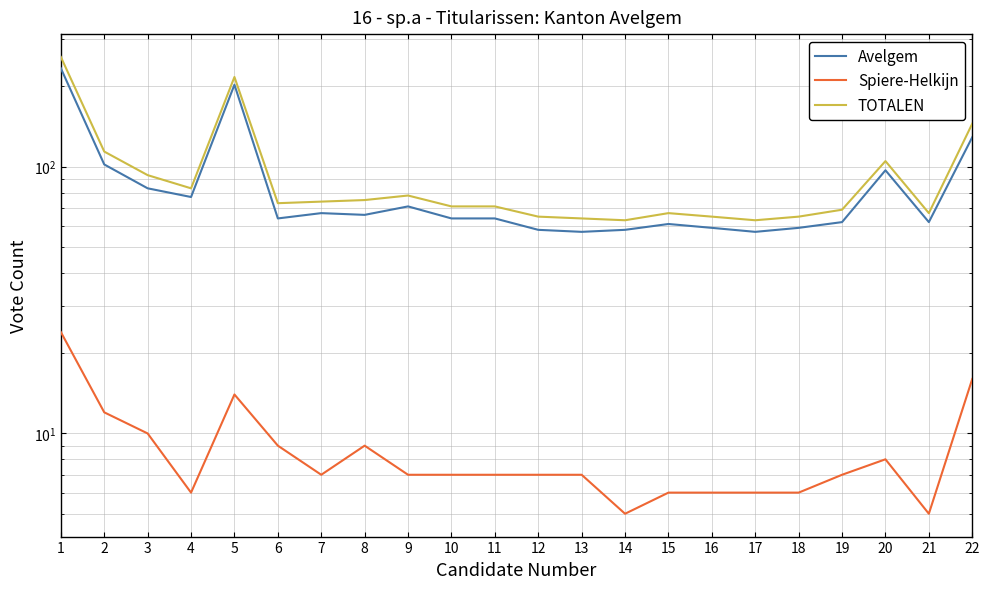

True or false: Avelgem has more than 0 points higher than both neighbors.

True